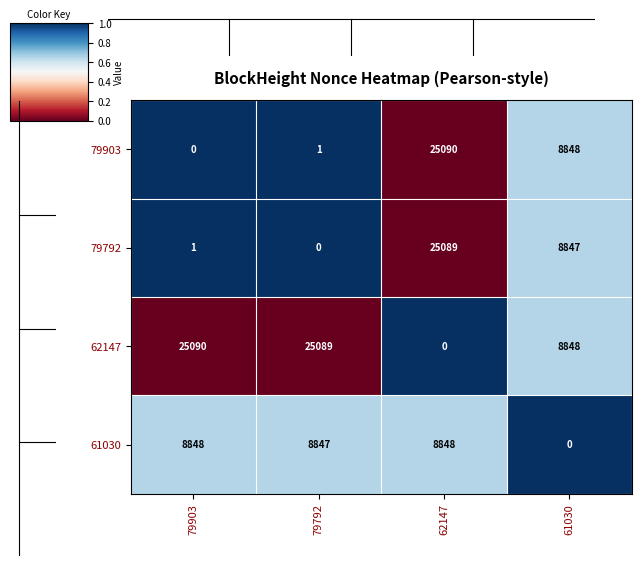

Reading right to left, list all the values displayed in this chart.

79903: 8848	25090	1	0
79792: 8847	25089	0	1
62147: 8848	0	25089	25090
61030: 0	8848	8847	8848